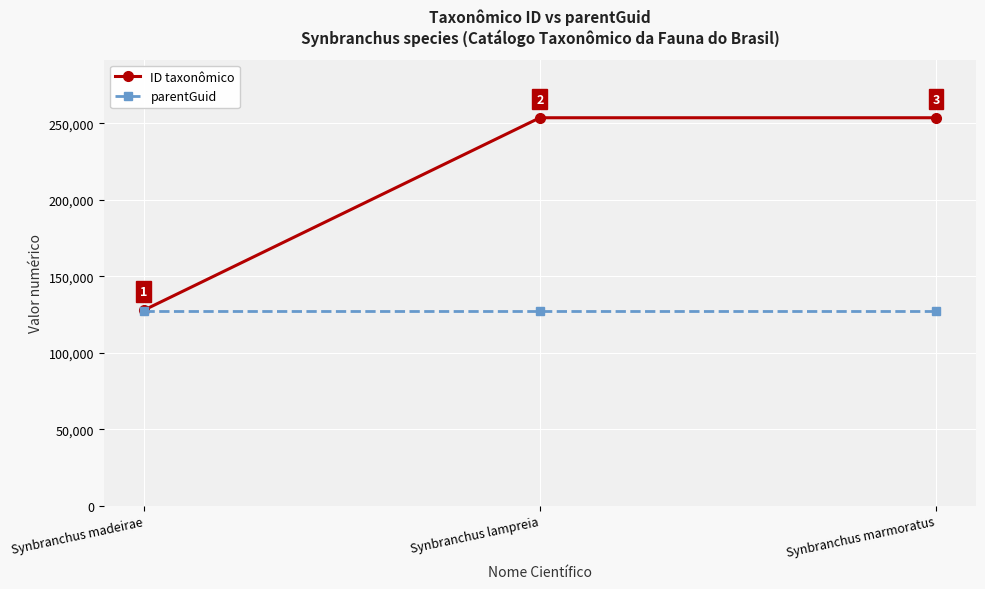

What is the maximum value for parentGuid?

127385